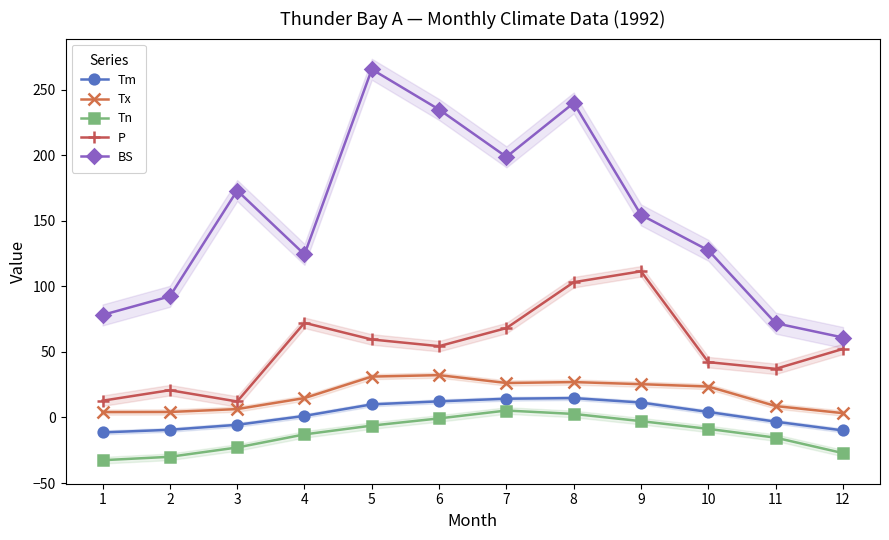

What is the value of the Tx point at the 4th from the left?

14.8